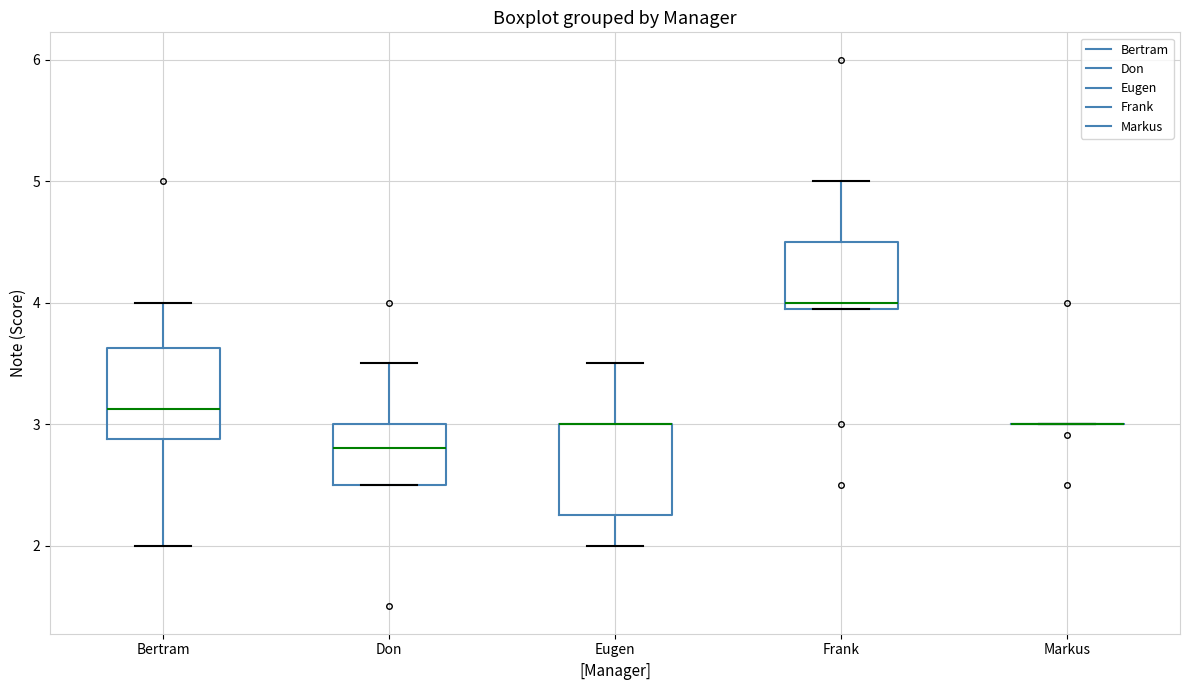

Reading left to right, read every box against the y-axis: the position of its median line, the range the box covers, and the ends of its whiskers. The values are not printed on the chart, so give them approximately, as read against the axis.

Bertram: median 3.1, box 2.9 to 3.6, whiskers 2.0 to 4.0
Don: median 2.8, box 2.5 to 3.0, whiskers 2.5 to 3.5
Eugen: median 3.0 (drawn on the box's upper edge), box 2.3 to 3.0, whiskers 2.0 to 3.5
Frank: median 4.0, box 3.9 to 4.5, whiskers 3.9 to 5.0
Markus: box collapsed to a line at 3.0, whiskers 3.0 to 3.0